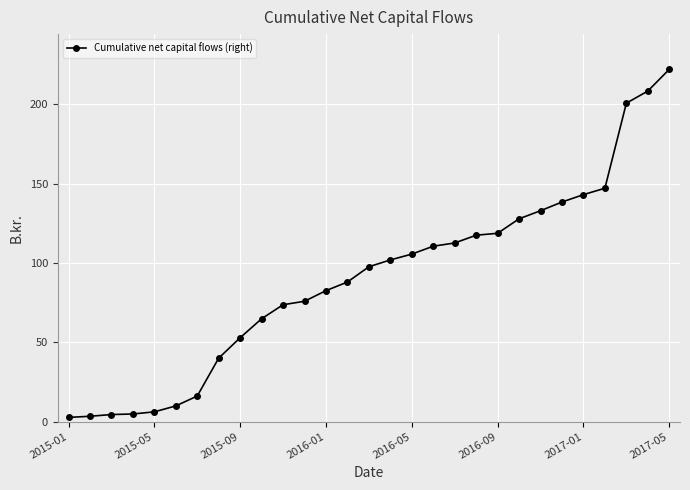

How many values are below 97?

14